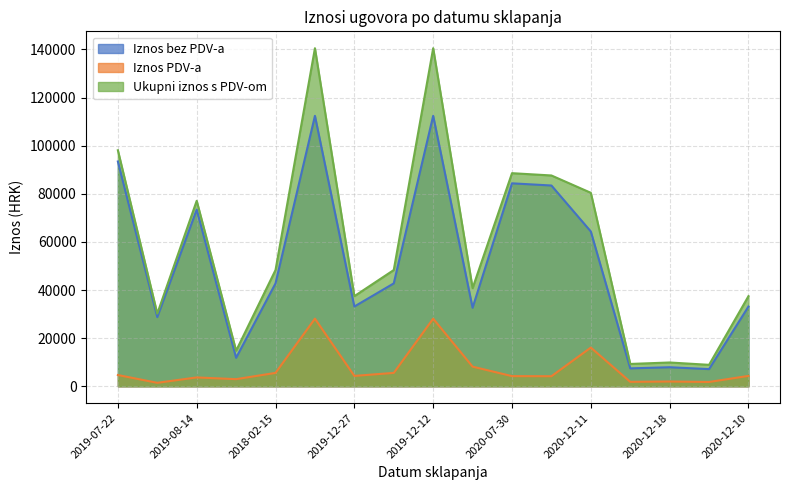

Is the value of Ukupni iznos s PDV-om at 2020-12-11 greater than the value of Iznos PDV-a at 2019-08-14?

Yes